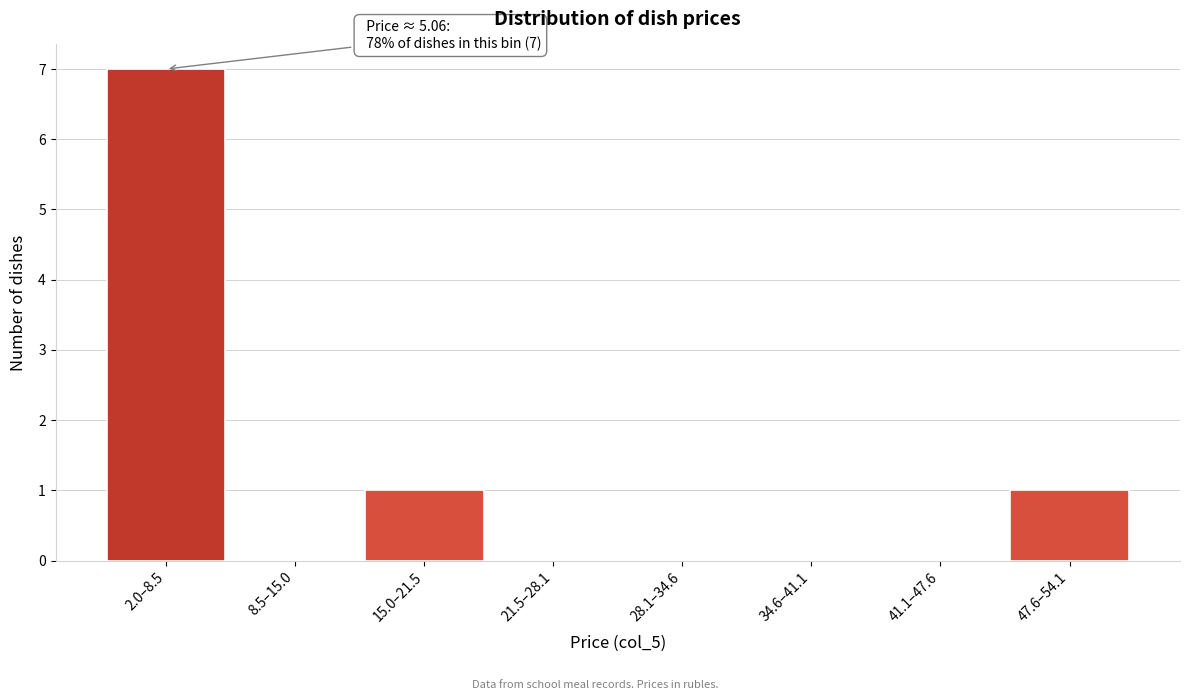

Reading left to right, list all the values displayed in this chart.

2.0–8.5=7	8.5–15.0=0	15.0–21.5=1	21.5–28.1=0	28.1–34.6=0	34.6–41.1=0	41.1–47.6=0	47.6–54.1=1